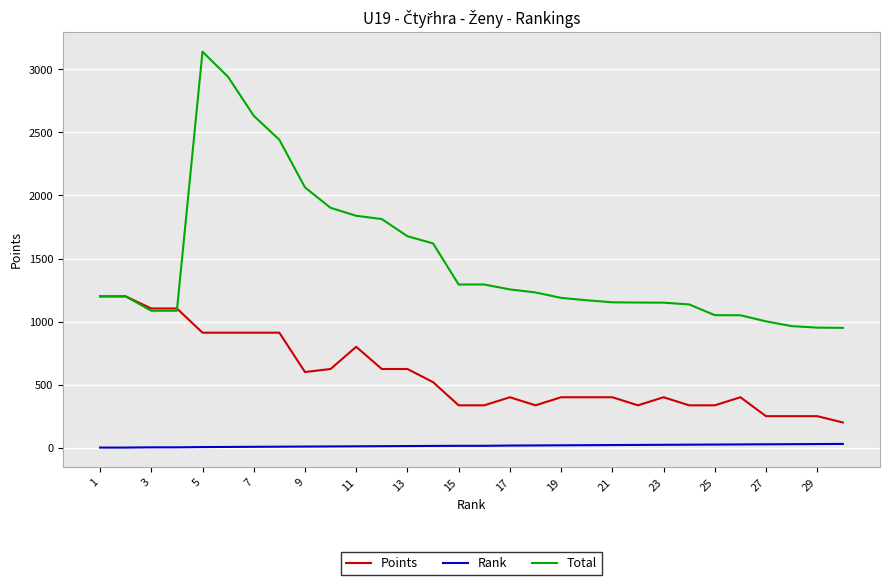

Which series has the widest spread of values?

Total